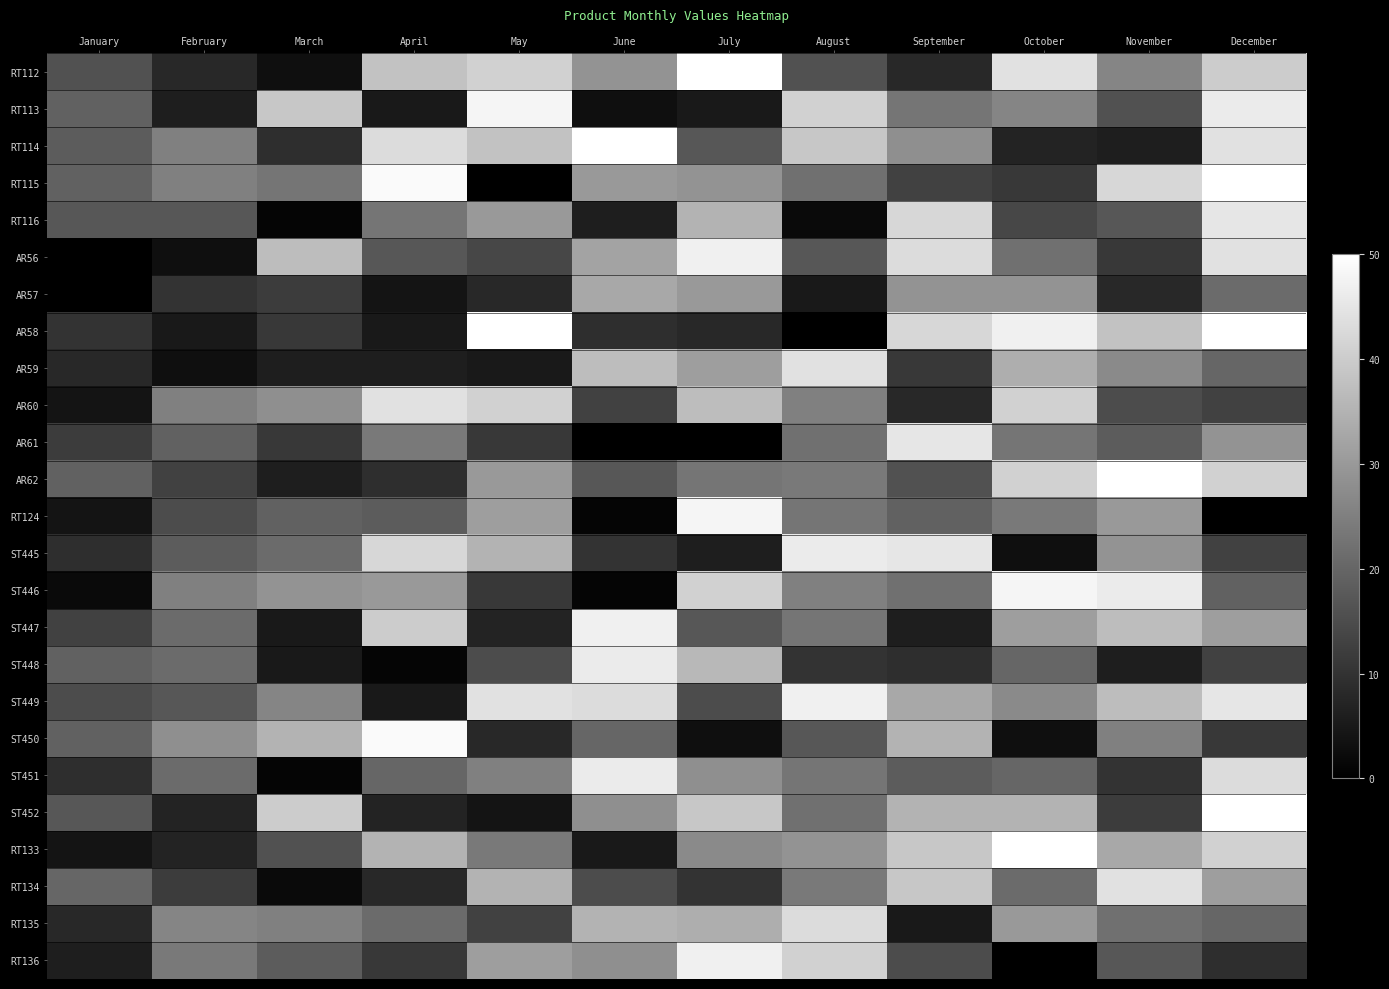

Which label corresponds to the smallest value in the chart?

May